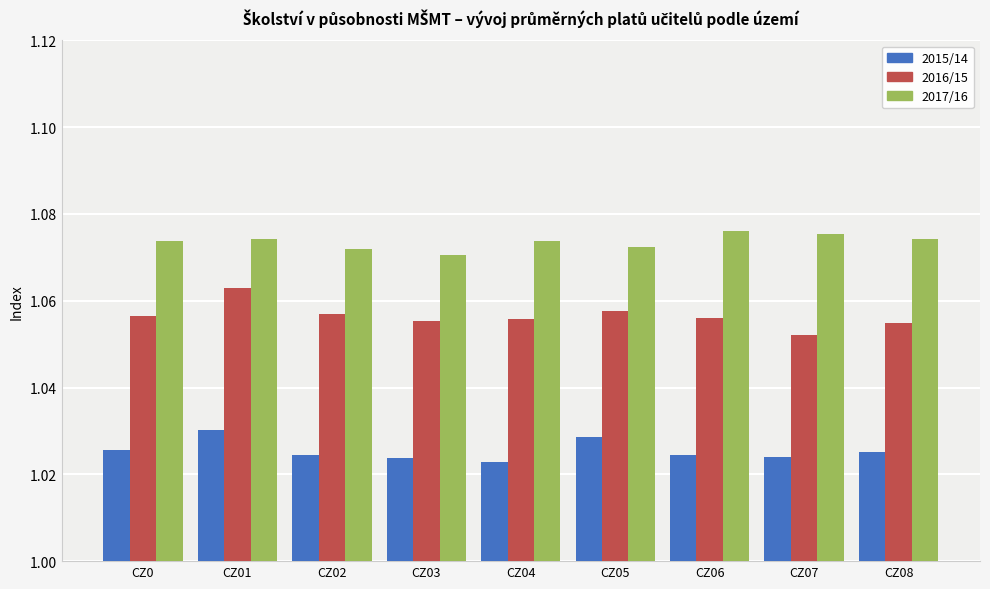

At which label is 2016/15 closest to 1?

CZ07